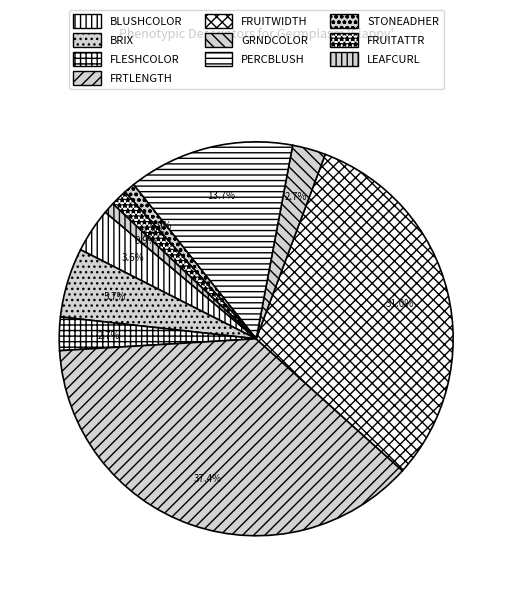

Does any single category account for the majority?

No